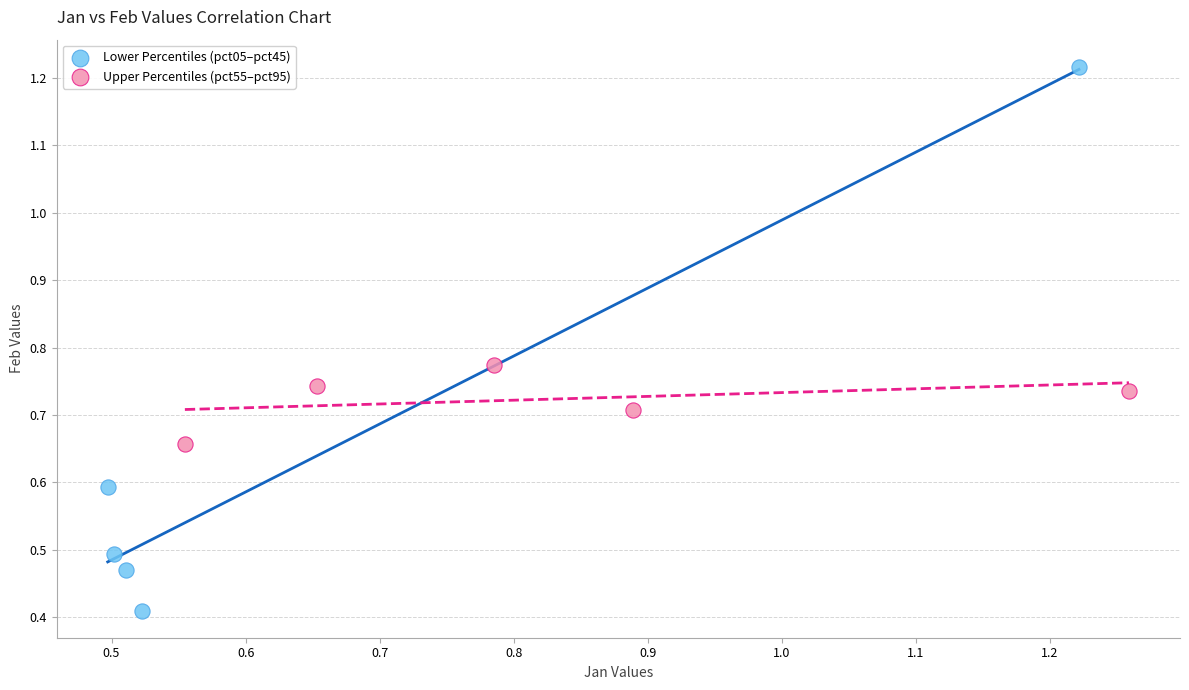

Which series reaches the maximum Y coordinate?

Lower Percentiles (pct05–pct45)